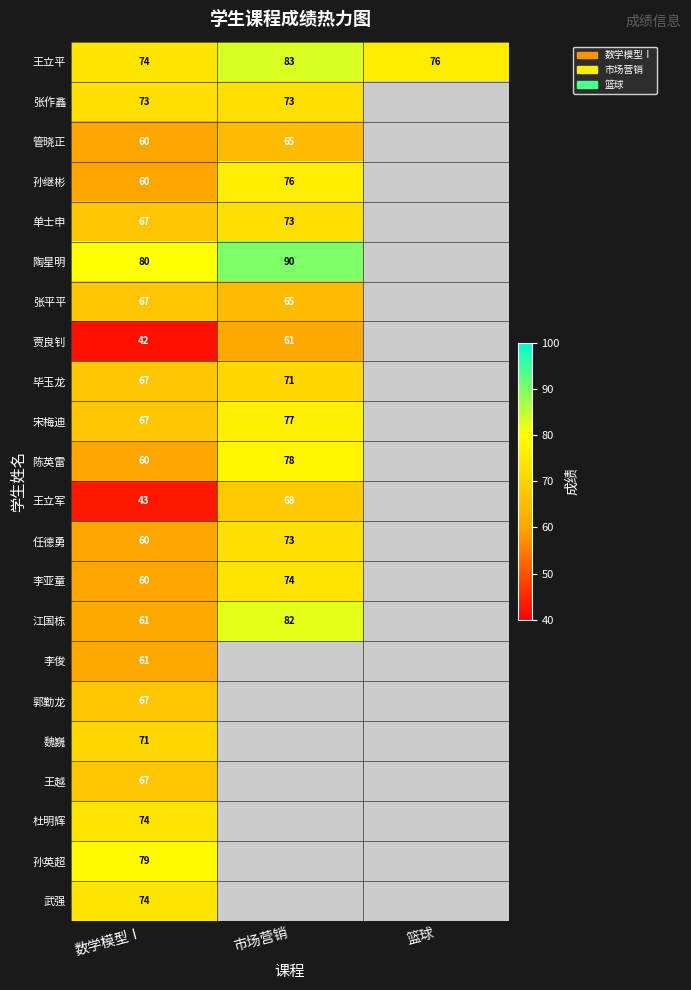

Is it true that 武强 equals 74 at 数学模型Ⅰ?

True